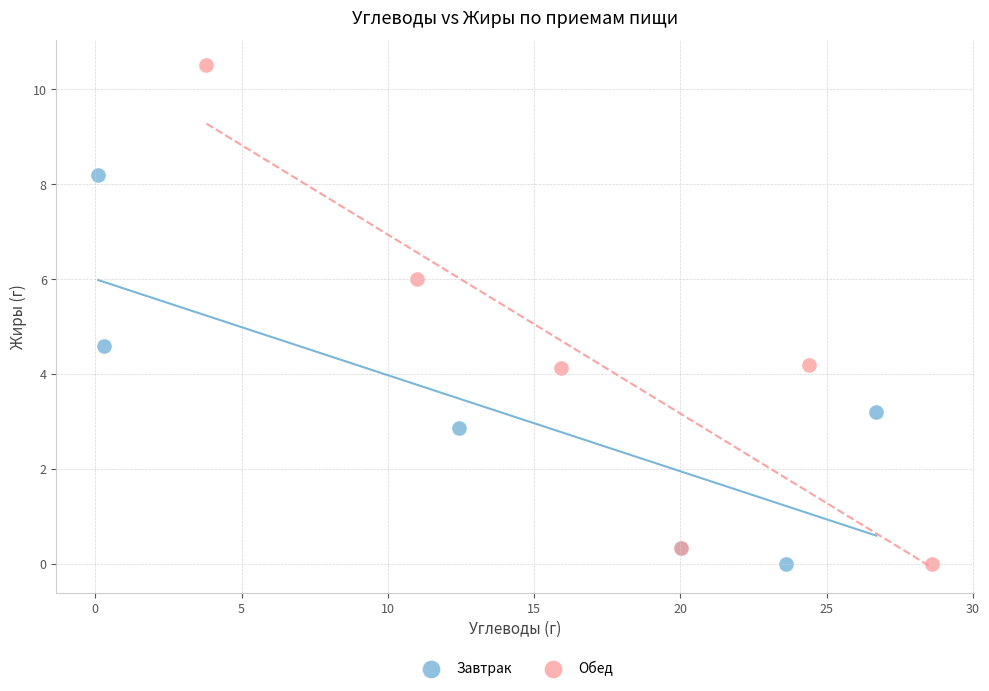

Which series reaches the maximum Y coordinate?

Обед